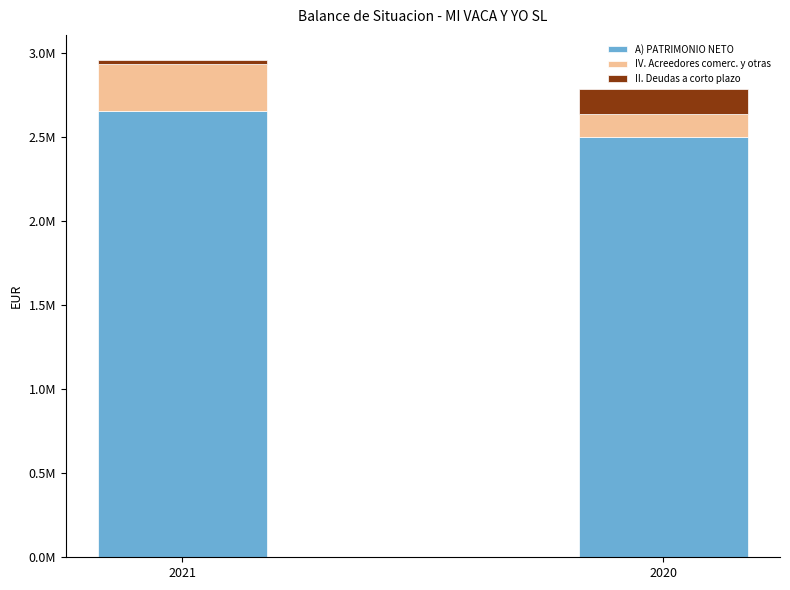

At how many categories does at least one series exceed 1122739?

2